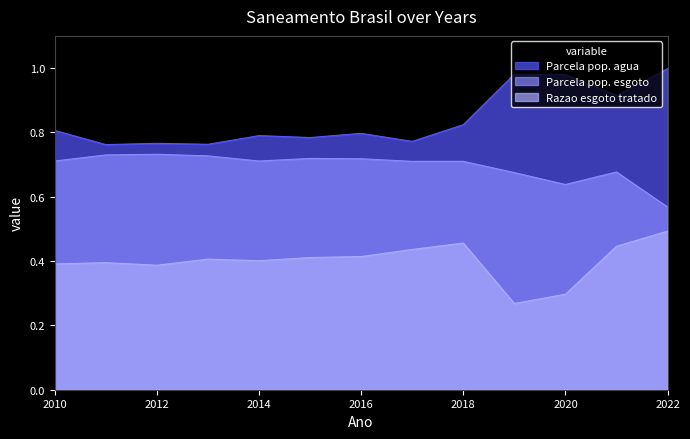

Which series has the widest spread of values?

Parcela pop. agua